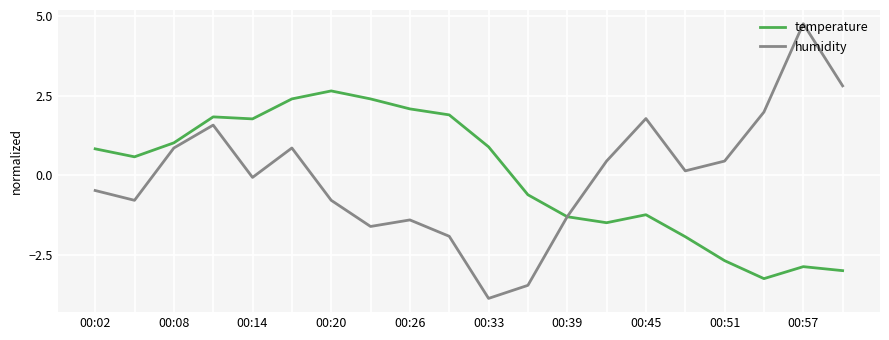

Count the number of data series in this chart.

2